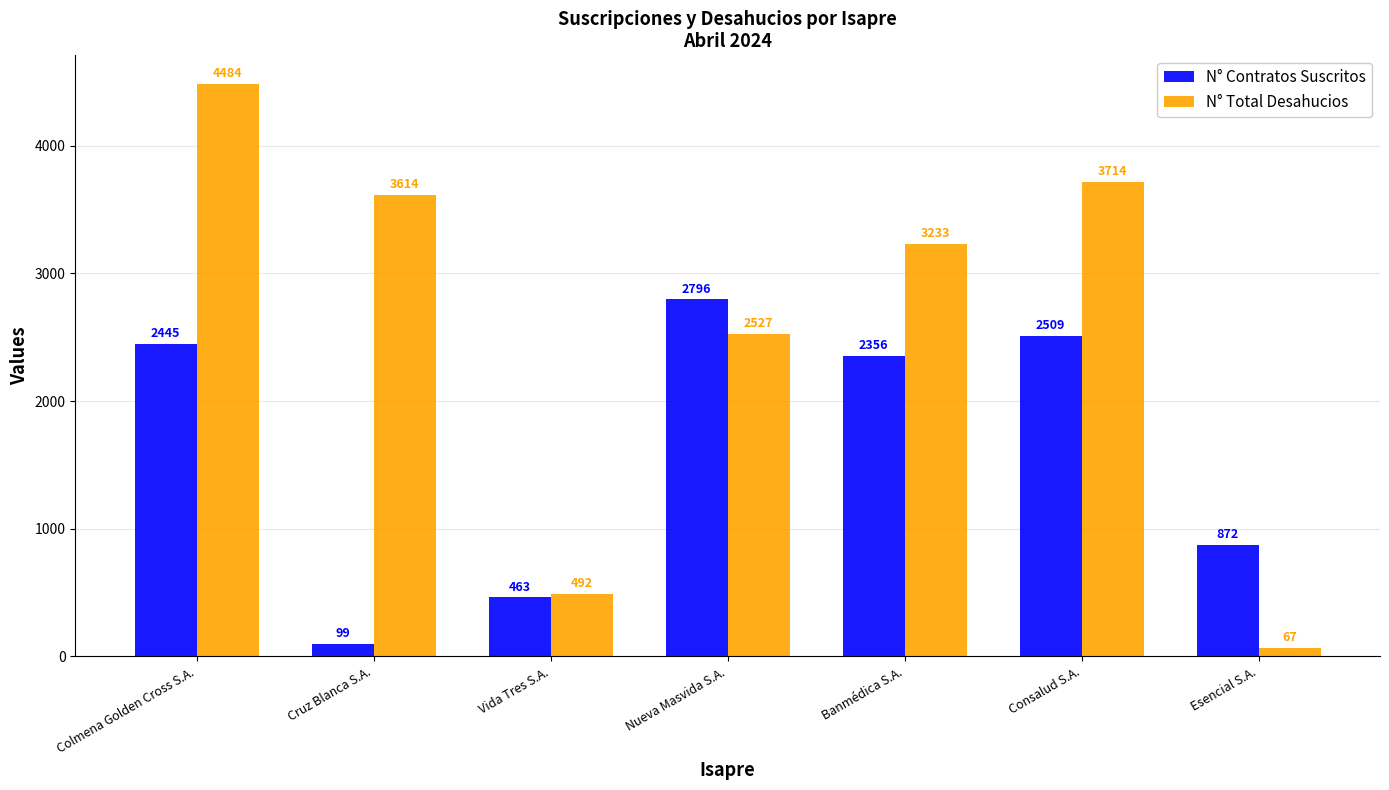

Where does the N° Contratos Suscritos series first go above 2356?

Colmena Golden Cross S.A.